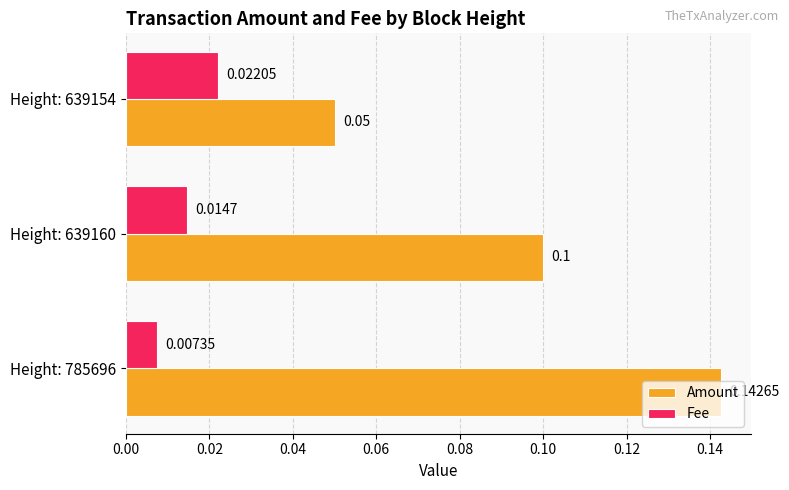

Which series has the largest total across all categories?

Amount